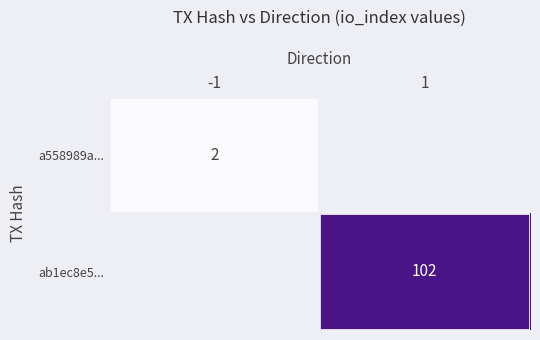

The a558989a... series shows 2 at -1. True or false?

True